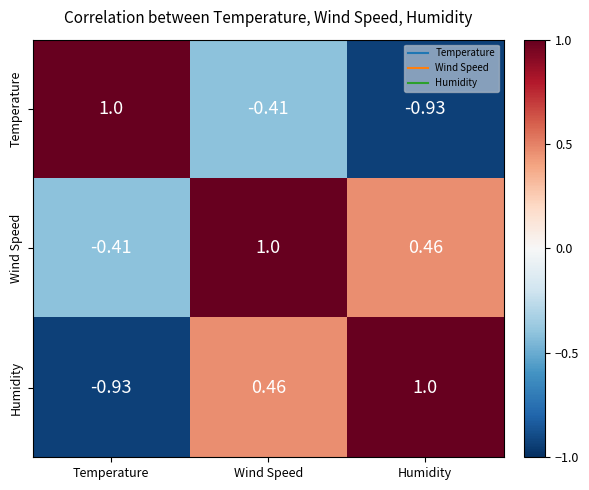

At Wind Speed, list the series in order from smallest to largest.

Temperature, Humidity, Wind Speed